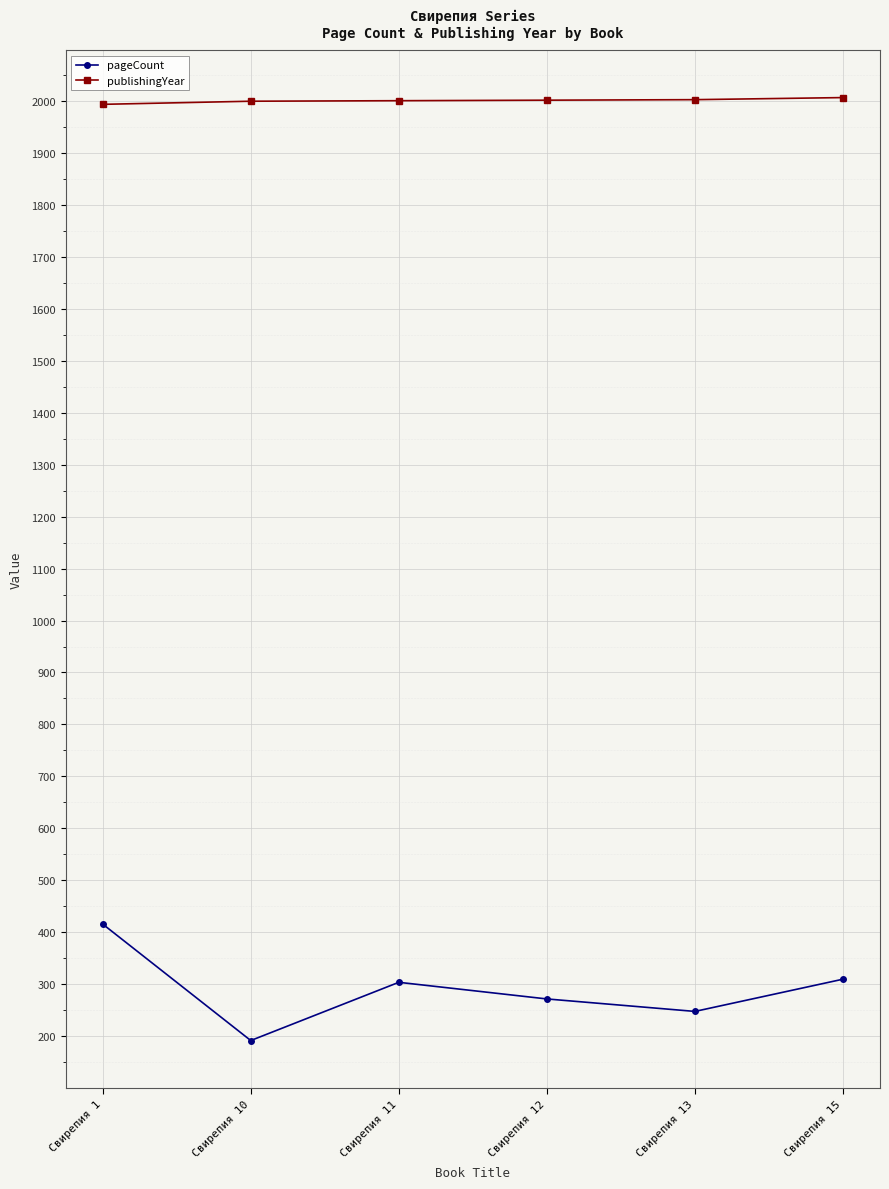

Rank the series by their maximum value, from highest to lowest.

publishingYear, pageCount